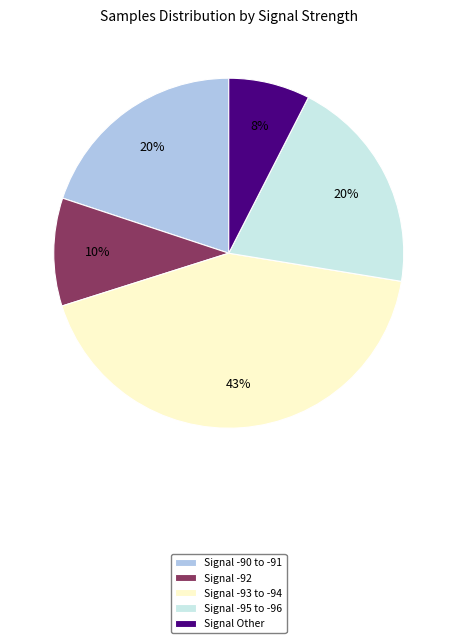

What is the largest slice in the pie chart?

Signal -93 to -94